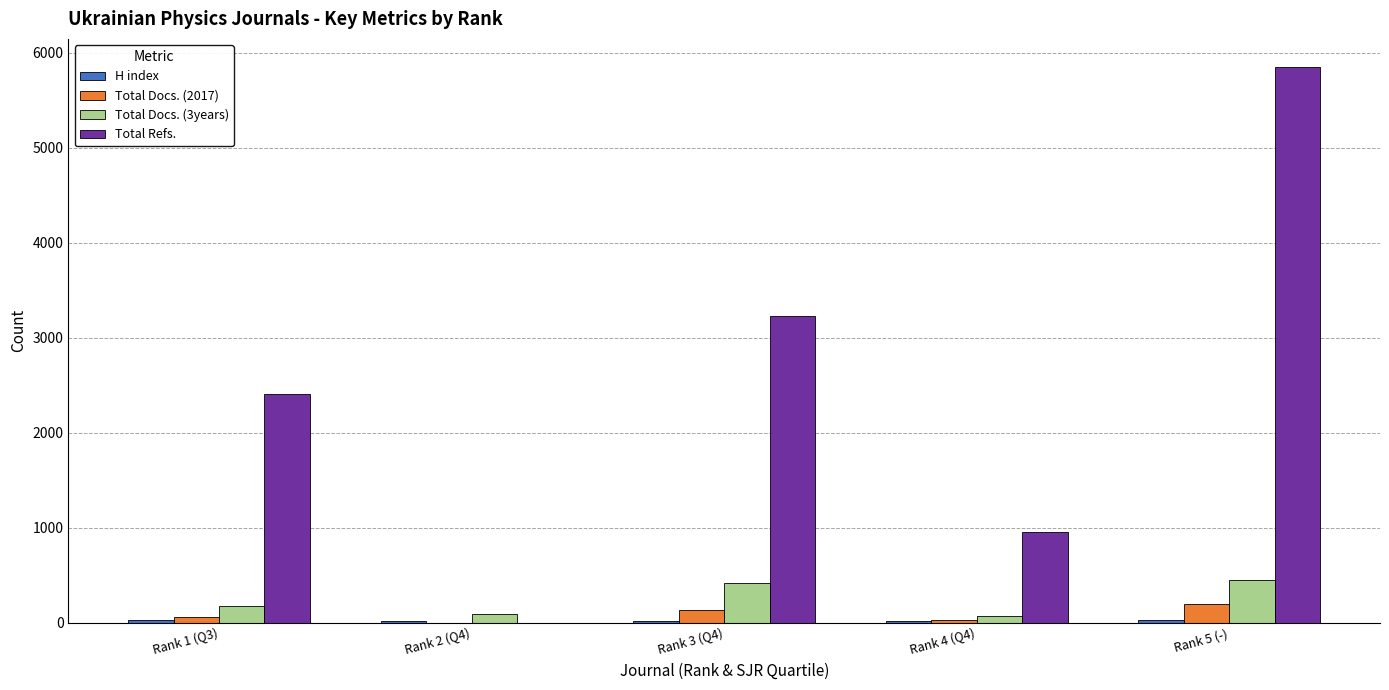

How many categories are shown in the chart?

5